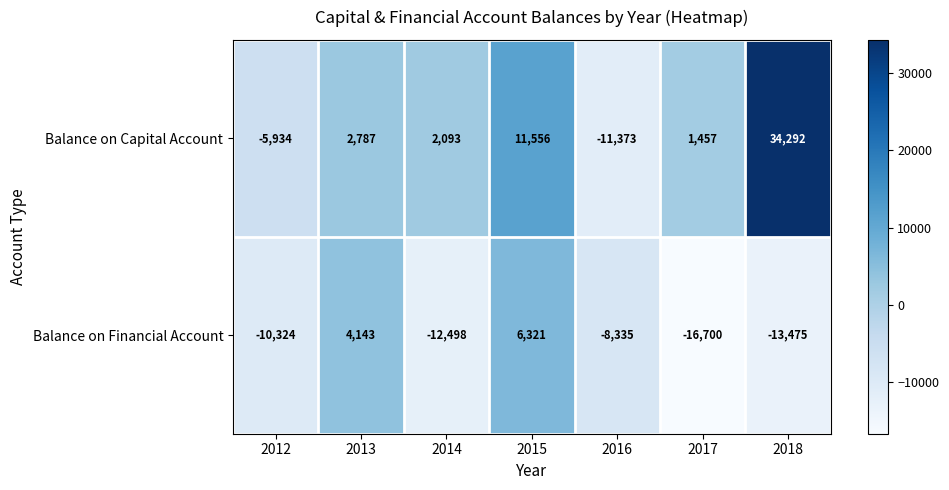

Reading left to right, transcribe all the data shown in this chart.

Balance on Capital Account: 2012=-5934	2013=2787	2014=2093	2015=11556	2016=-11373	2017=1457	2018=34292
Balance on Financial Account: 2012=-10324	2013=4143	2014=-12498	2015=6321	2016=-8335	2017=-16700	2018=-13475